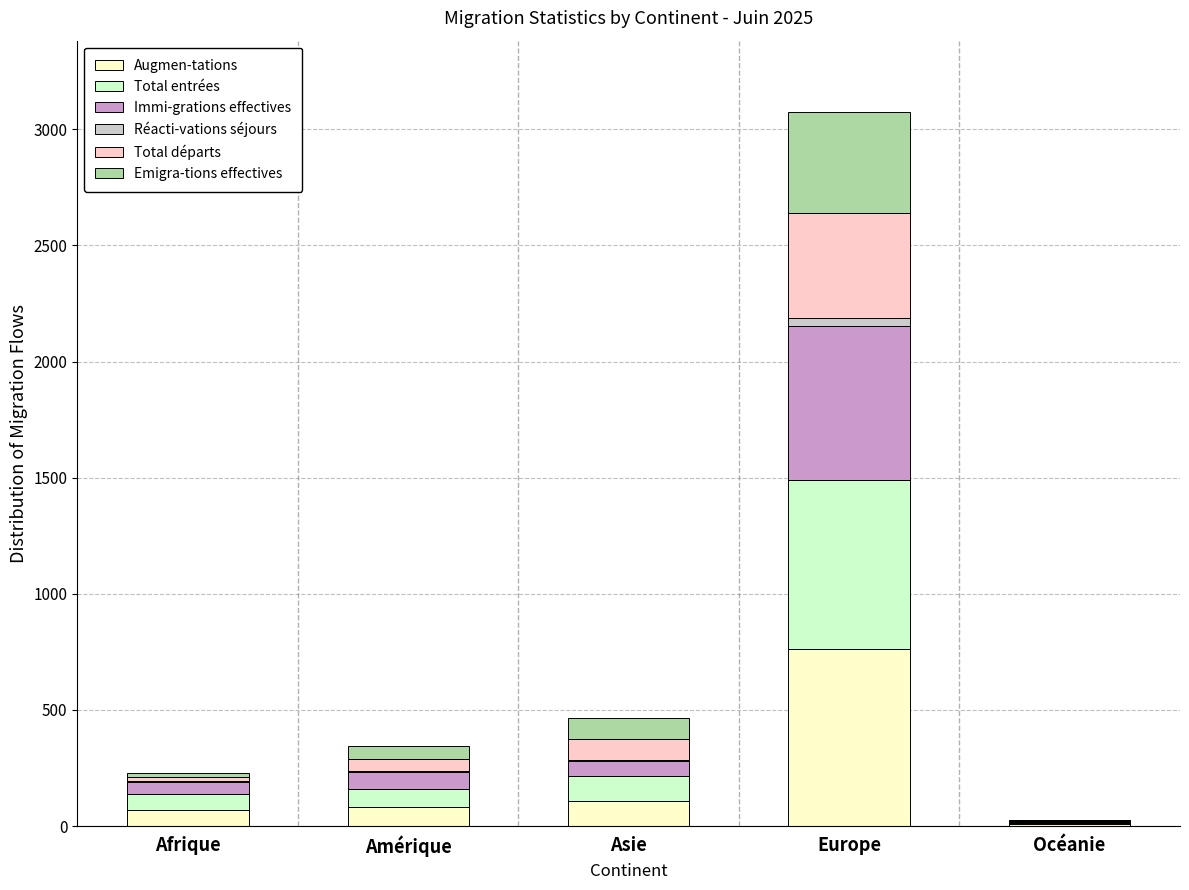

What is the sum of all Augmen-tations values?

1029